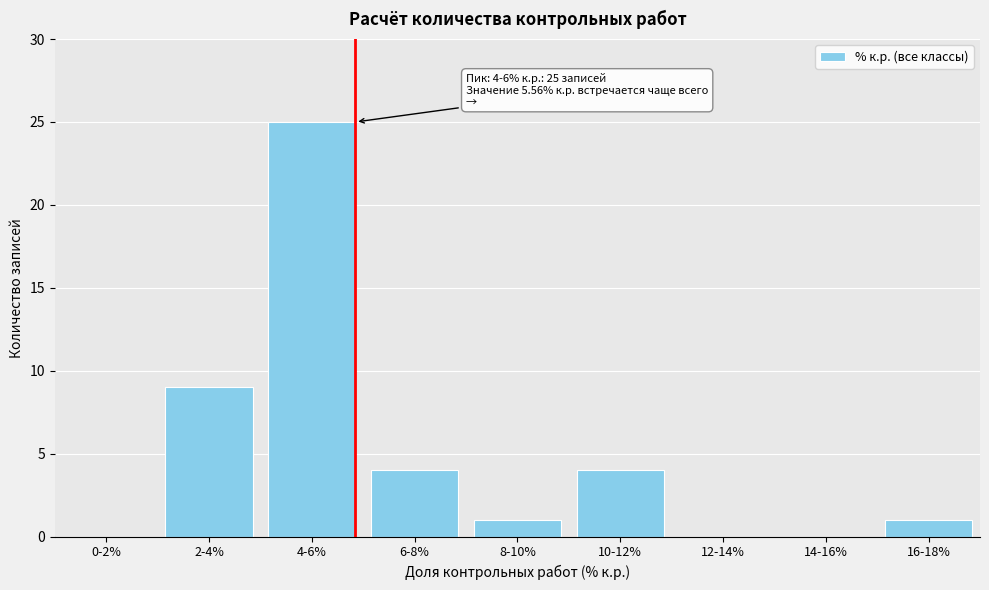

Reading left to right, what are all the values shown in this chart?

0-2%=0	2-4%=9	4-6%=25	6-8%=4	8-10%=1	10-12%=4	12-14%=0	14-16%=0	16-18%=1